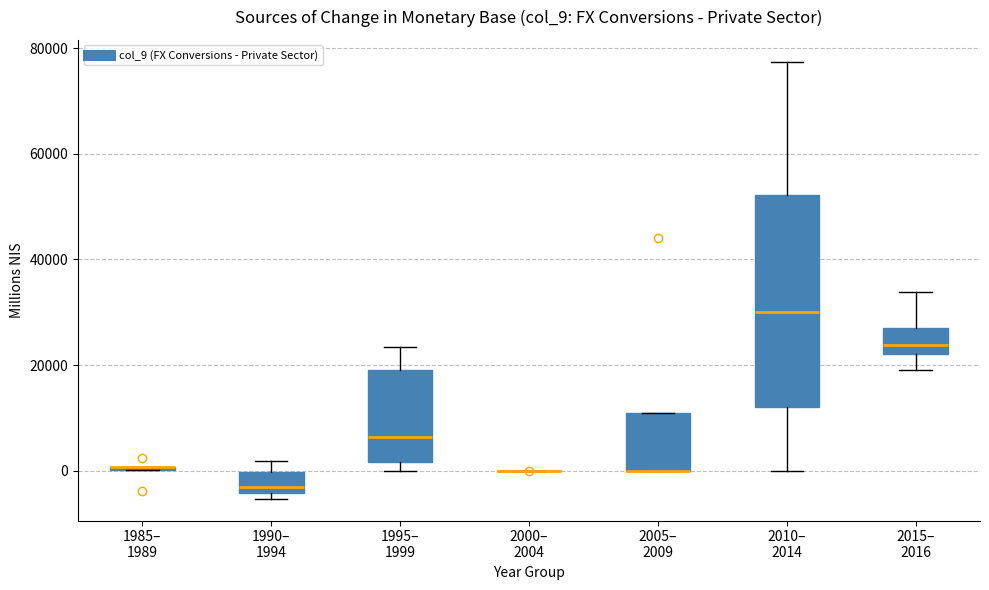

Comparing the boxes themselves (not the whiskers), which one is the tallest?

2010– 2014